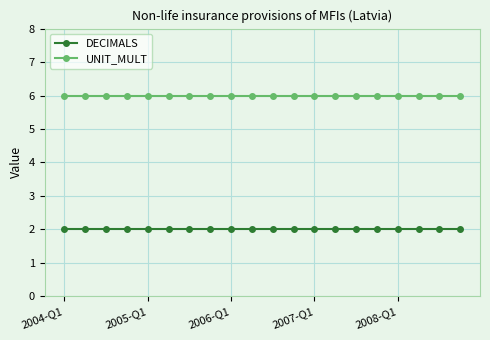

Rank the series by their average value, from highest to lowest.

UNIT_MULT, DECIMALS